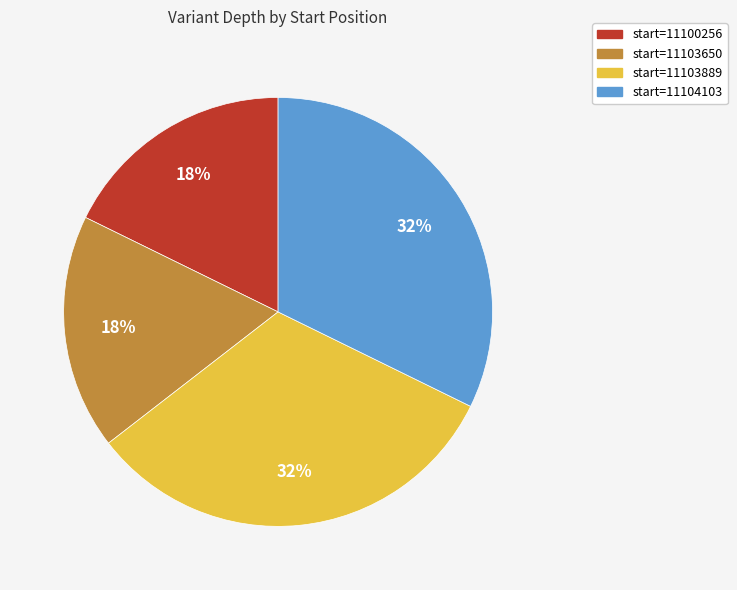

Is it true that start=11104103 is 32% of the pie?

True